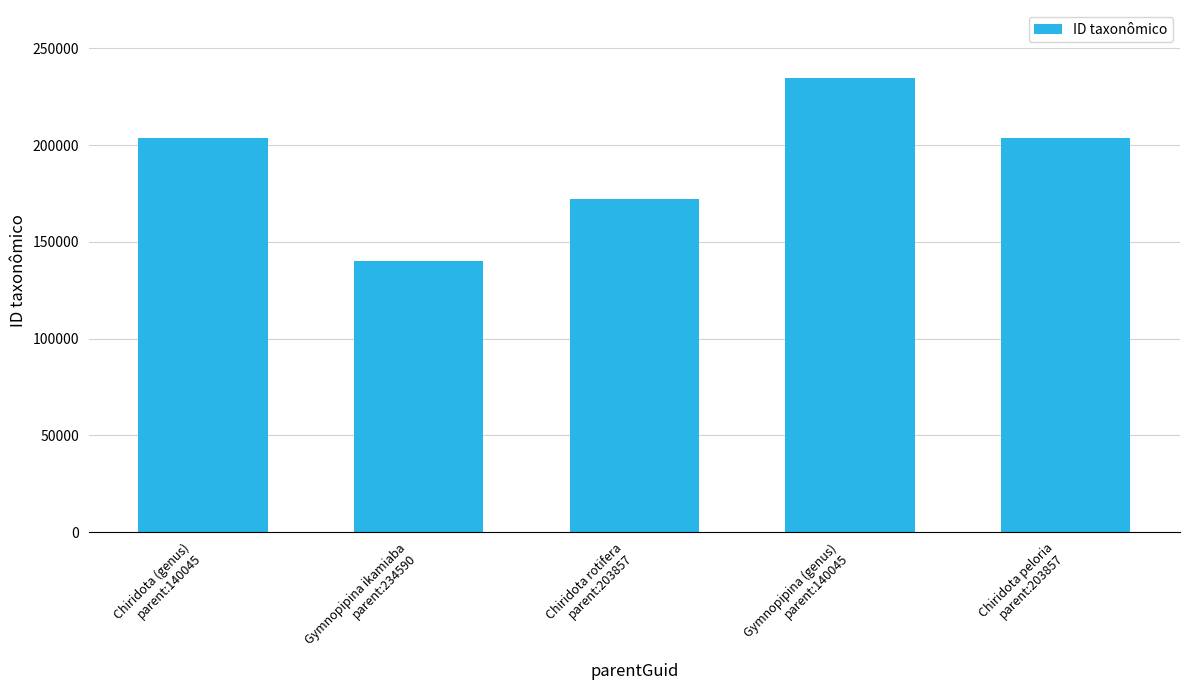

What is the sum of all values?

954339